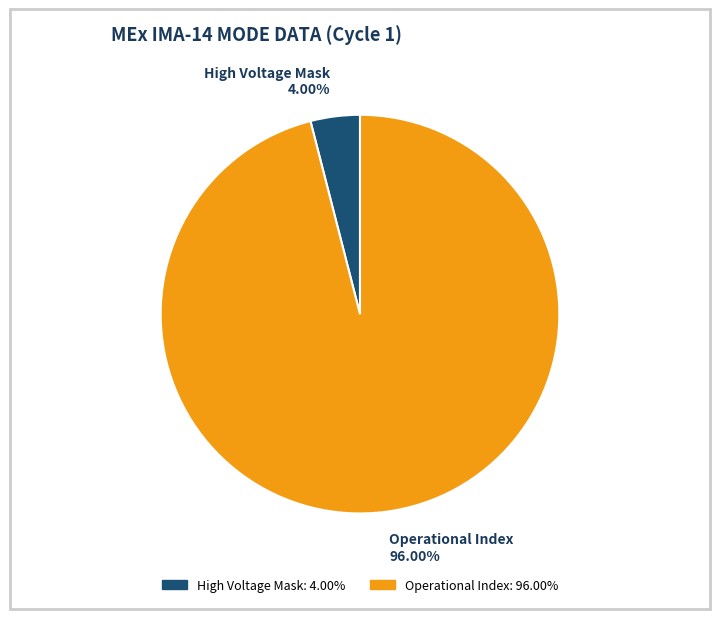

Which slice represents more than half of the pie?

Operational Index 96.00%